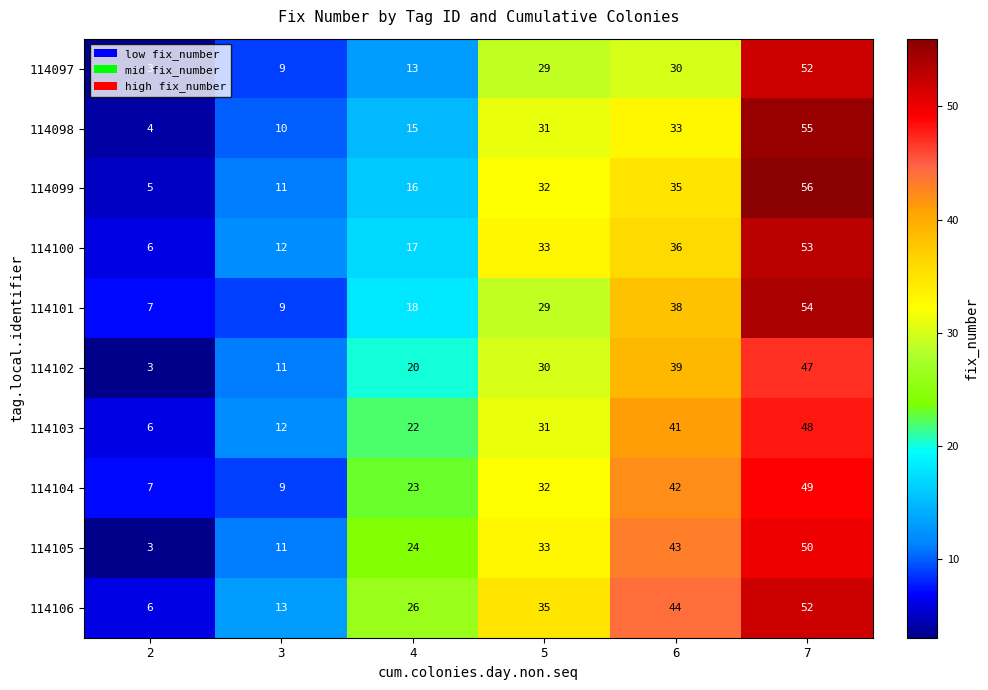

Which series changed the most between 3 and 5?

114104